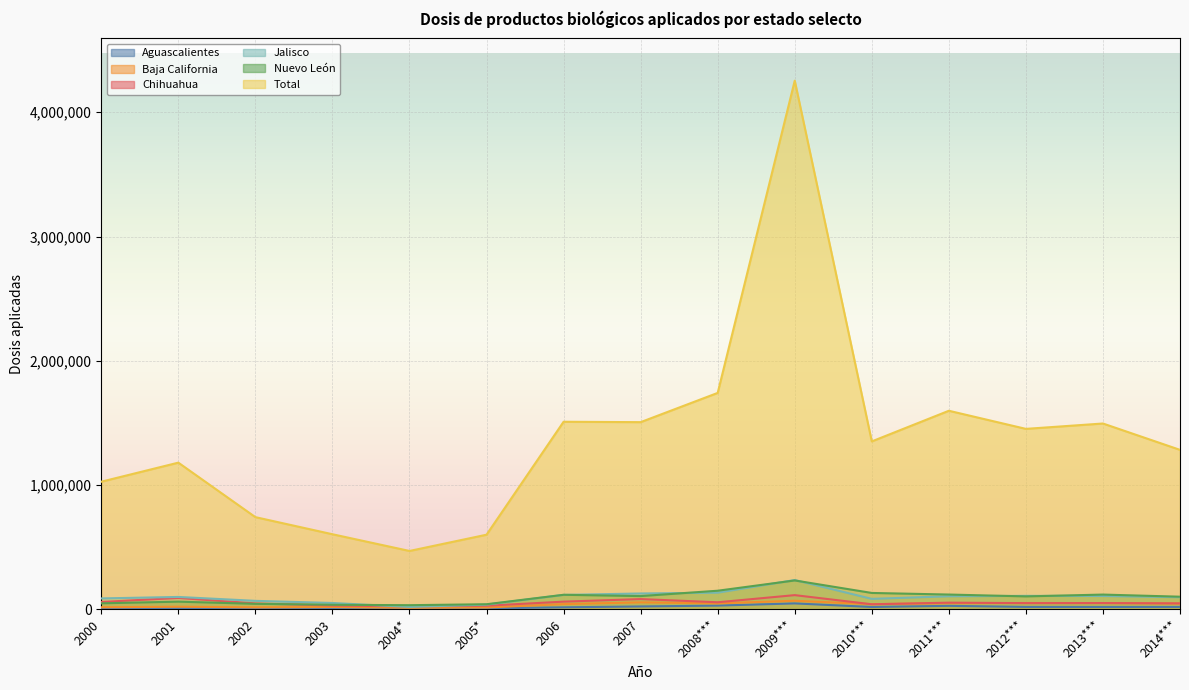

Is the value of Nuevo León at 2000 greater than the value of Aguascalientes at 2013***?

Yes